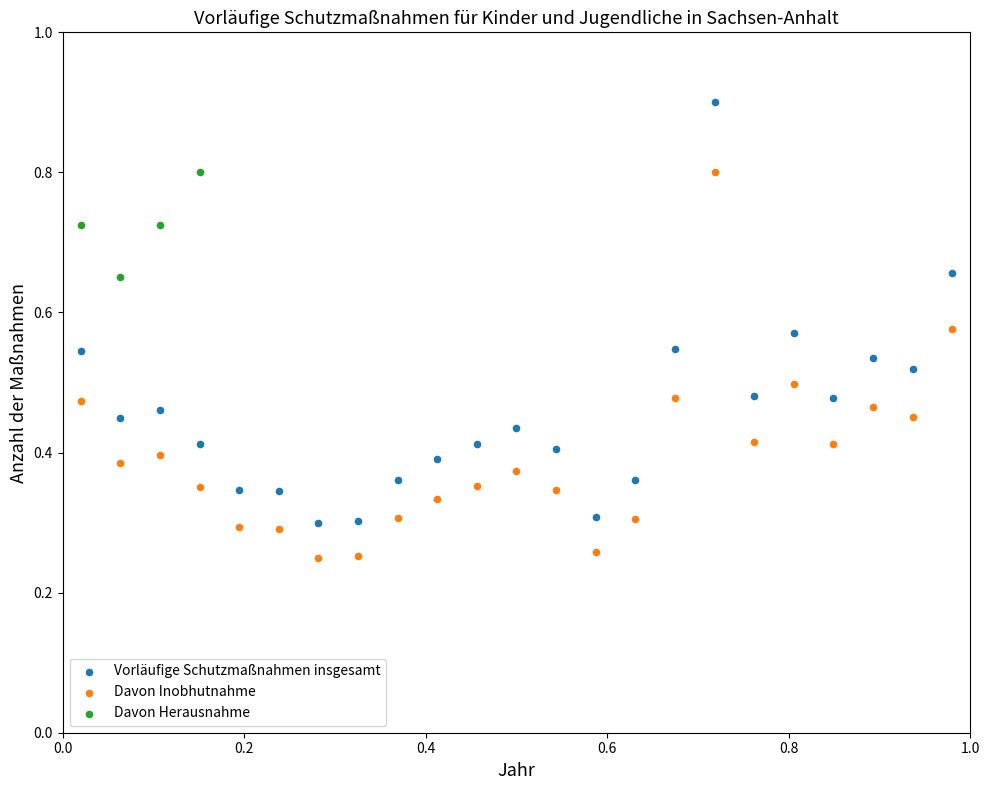

Which series contains the lowest Y value?

Davon Inobhutnahme